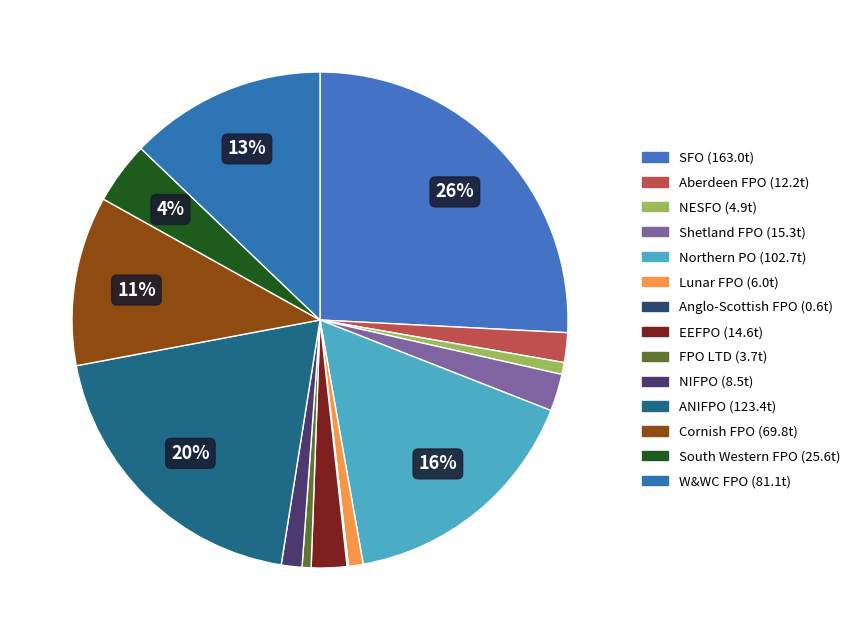

To the nearest percent, what is the combined percentage of SFO and W&WC FPO?

39%